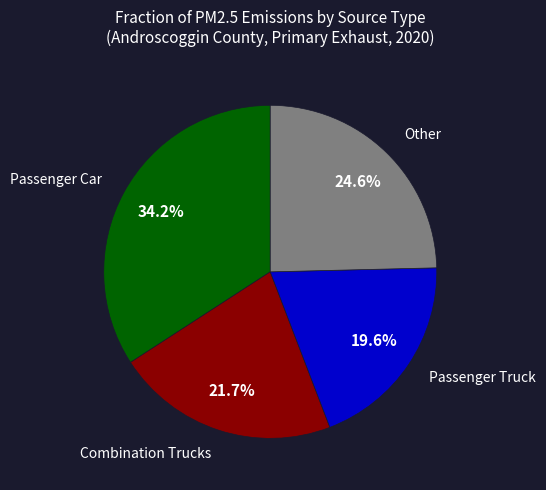

Is there a majority slice in this chart?

No